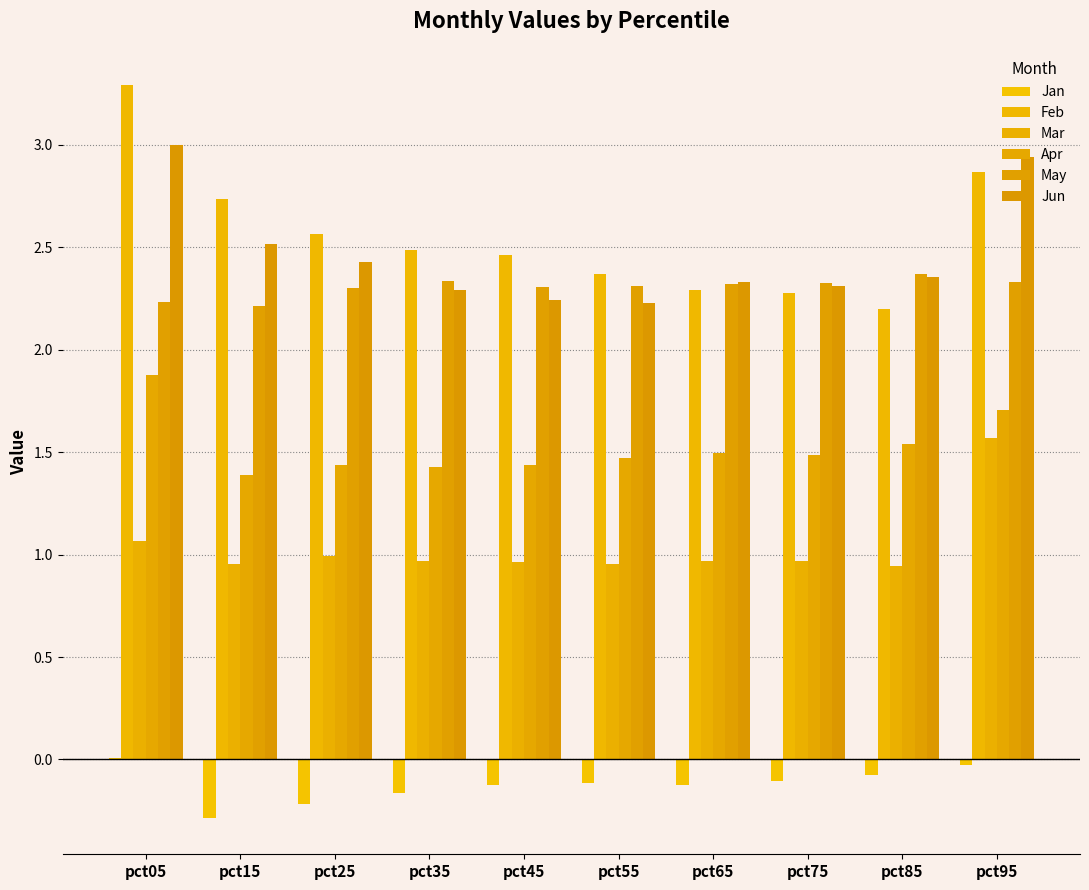

Reading right to left, list all the values displayed in this chart.

Jan: -0.0	-0.1	-0.1	-0.1	-0.1	-0.1	-0.2	-0.2	-0.3	0.0
Feb: 2.9	2.2	2.3	2.3	2.4	2.5	2.5	2.6	2.7	3.3
Mar: 1.6	0.9	1.0	1.0	1.0	1.0	1.0	1.0	1.0	1.1
Apr: 1.7	1.5	1.5	1.5	1.5	1.4	1.4	1.4	1.4	1.9
May: 2.3	2.4	2.3	2.3	2.3	2.3	2.3	2.3	2.2	2.2
Jun: 2.9	2.4	2.3	2.3	2.2	2.2	2.3	2.4	2.5	3.0